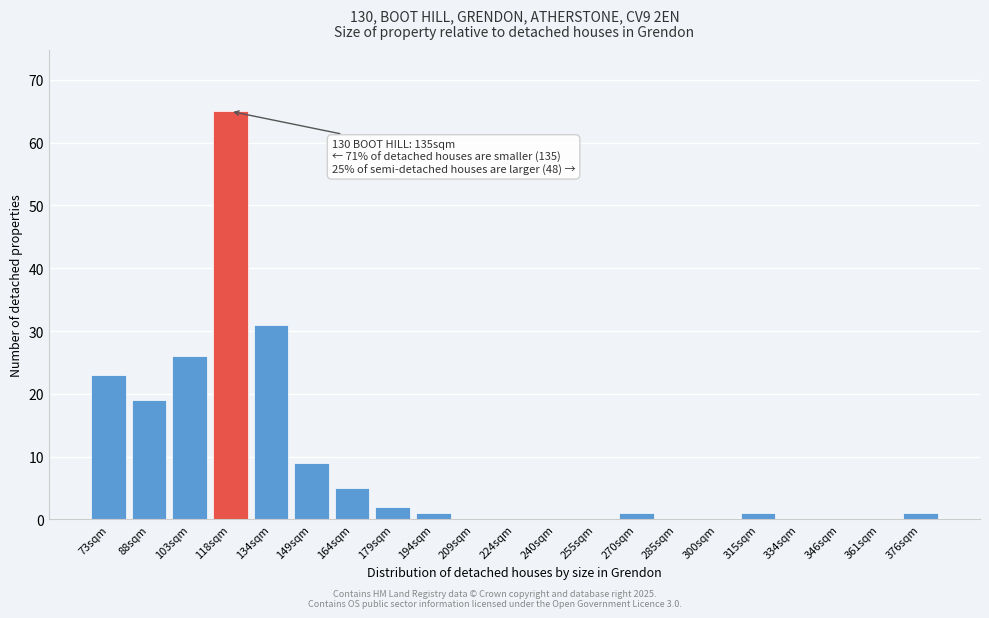

Reading left to right, extract all data points from this chart.

73sqm=23	88sqm=19	103sqm=26	118sqm=65	134sqm=31	149sqm=9	164sqm=5	179sqm=2	194sqm=1	209sqm=0	224sqm=0	240sqm=0	255sqm=0	270sqm=1	285sqm=0	300sqm=0	315sqm=1	334sqm=0	346sqm=0	361sqm=0	376sqm=1